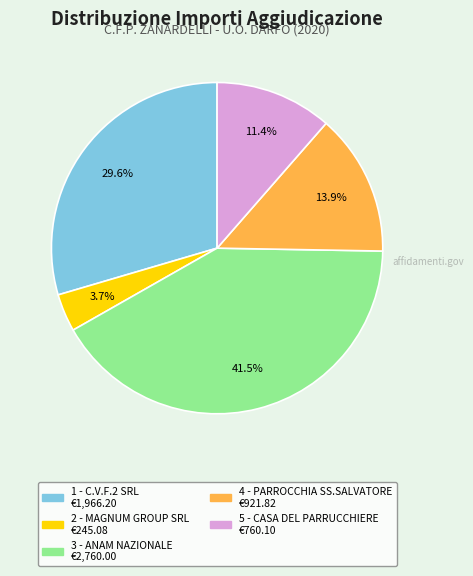

To the nearest percent, what portion does 1 - C.V.F.2 SRL represent?

30%